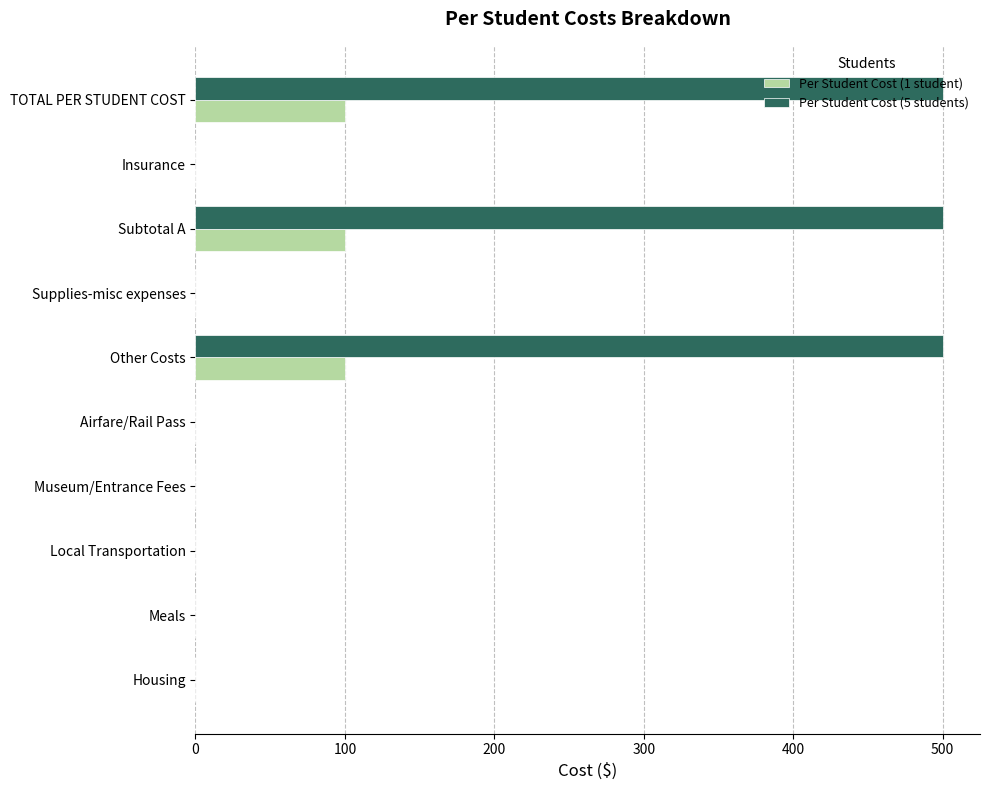

Is it true that Per Student Cost (5 students) equals 0 at Airfare/Rail Pass?

True